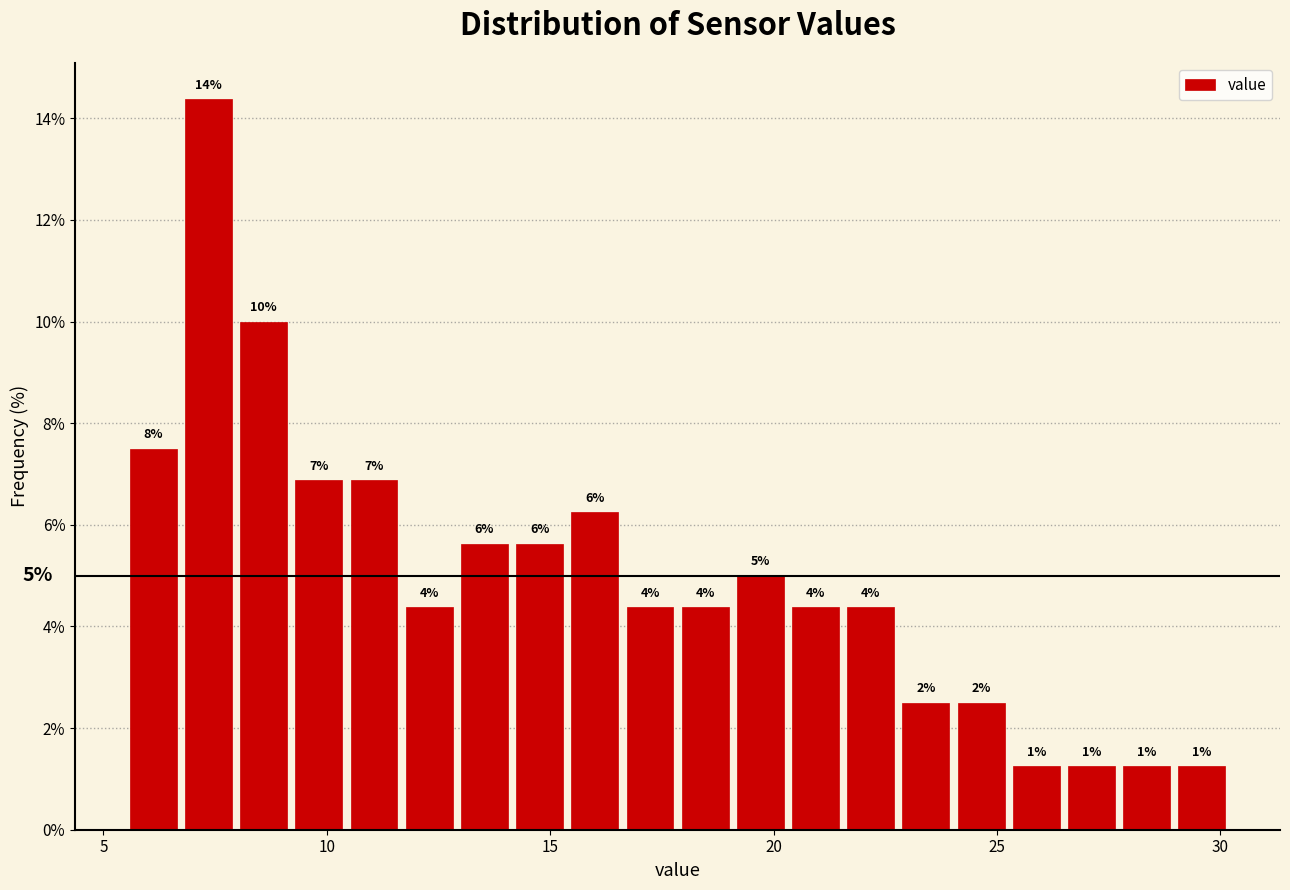

Around what value on the x-axis is the tallest bar? Give the approximate position of its centre, as read against the axis.

7.5